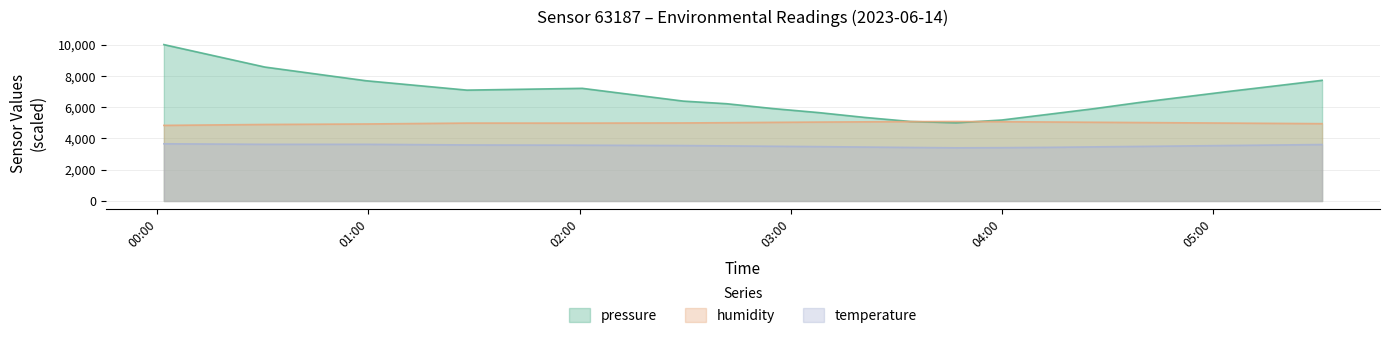

Which series has the largest total across all categories?

pressure